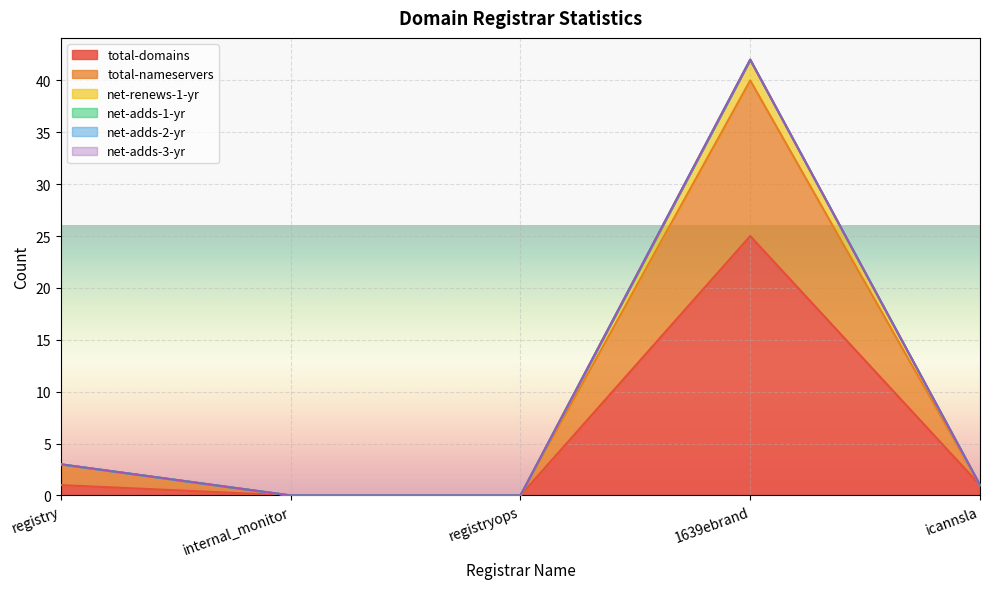

The net-renews-1-yr series shows 1 at icannsla. True or false?

False